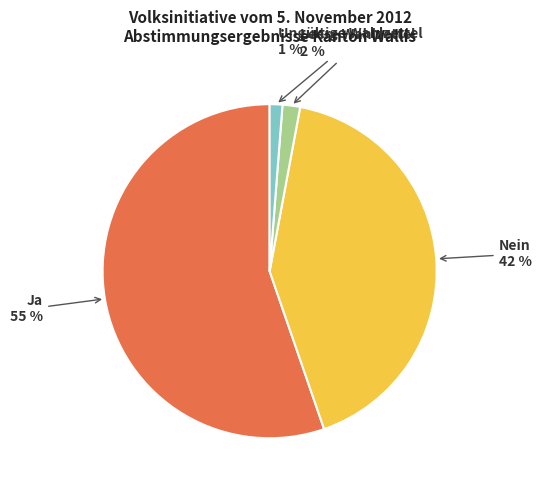

To the nearest percent, what is the difference between the largest and smallest slice percentages?

54%